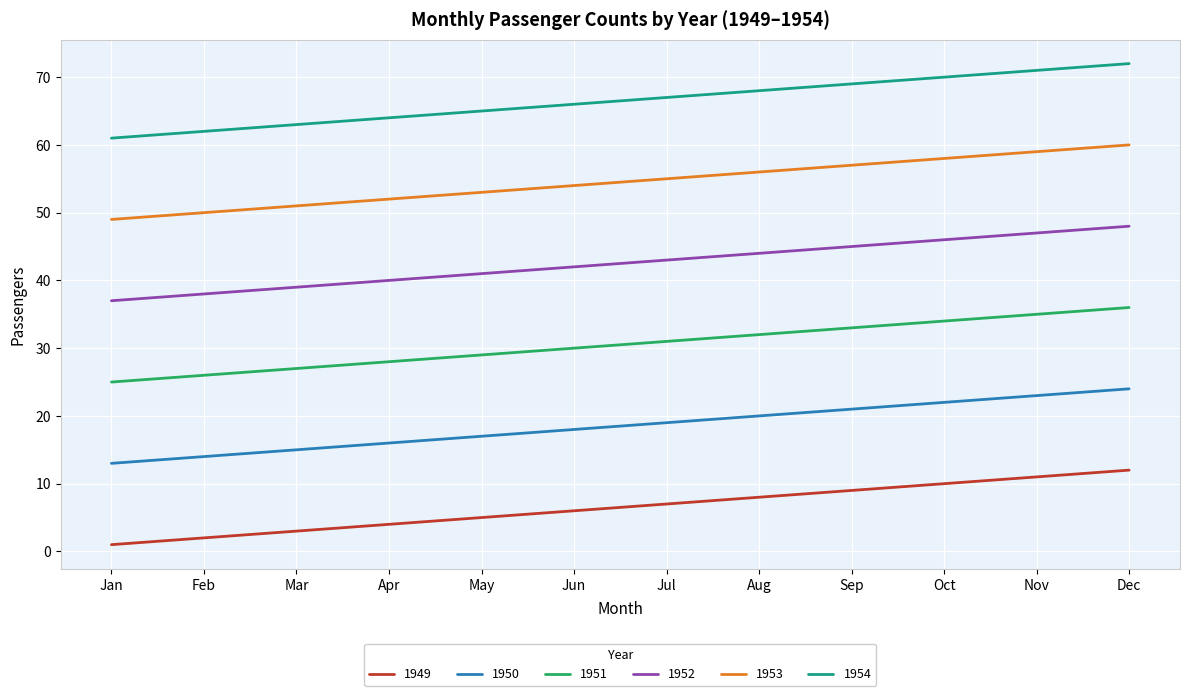

Does the chart display data point markers on the line(s)?

No